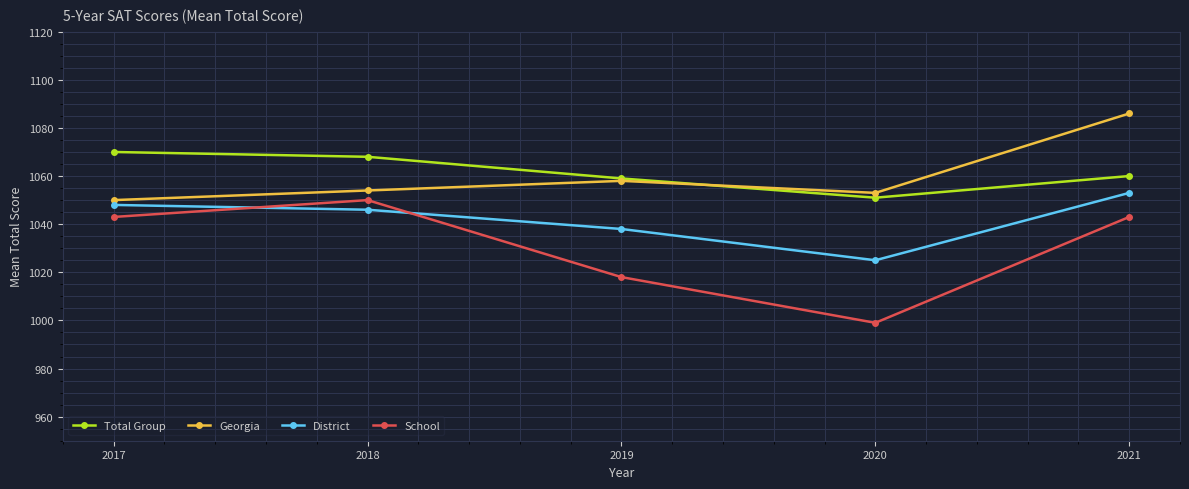

What is the sum of the District values at 2018 and 2021?

2099